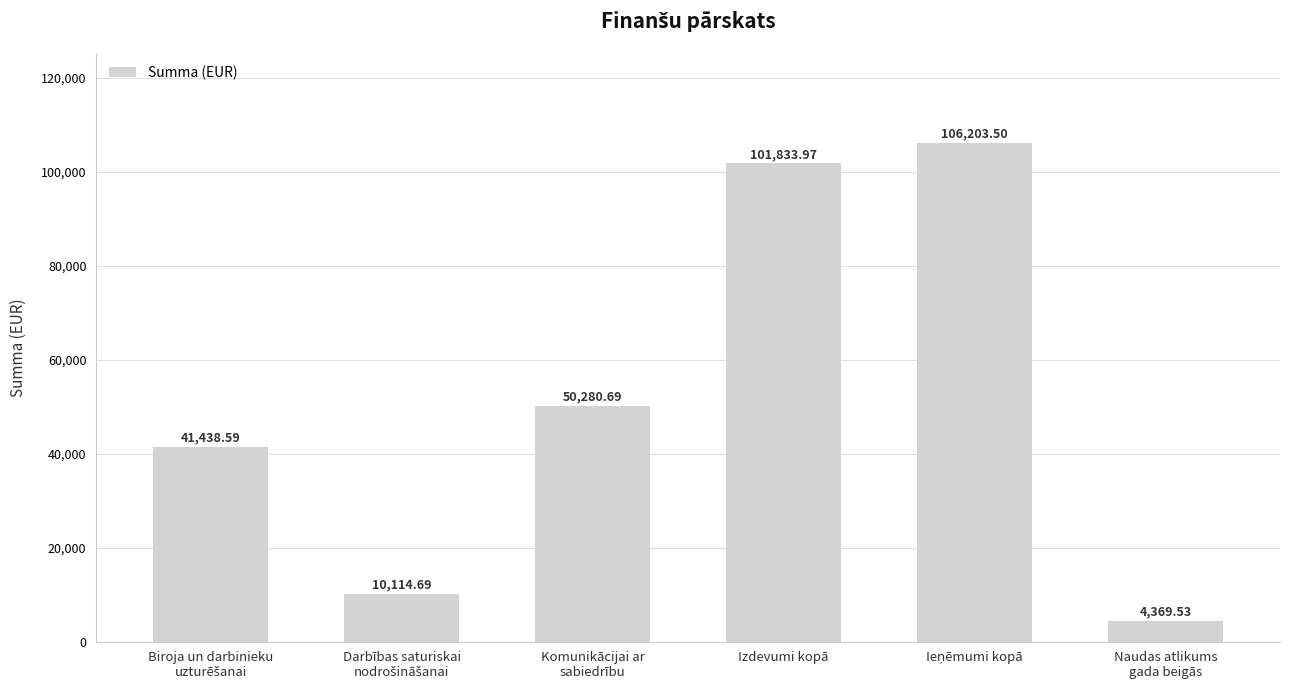

What is the sum of all values?

314241.0